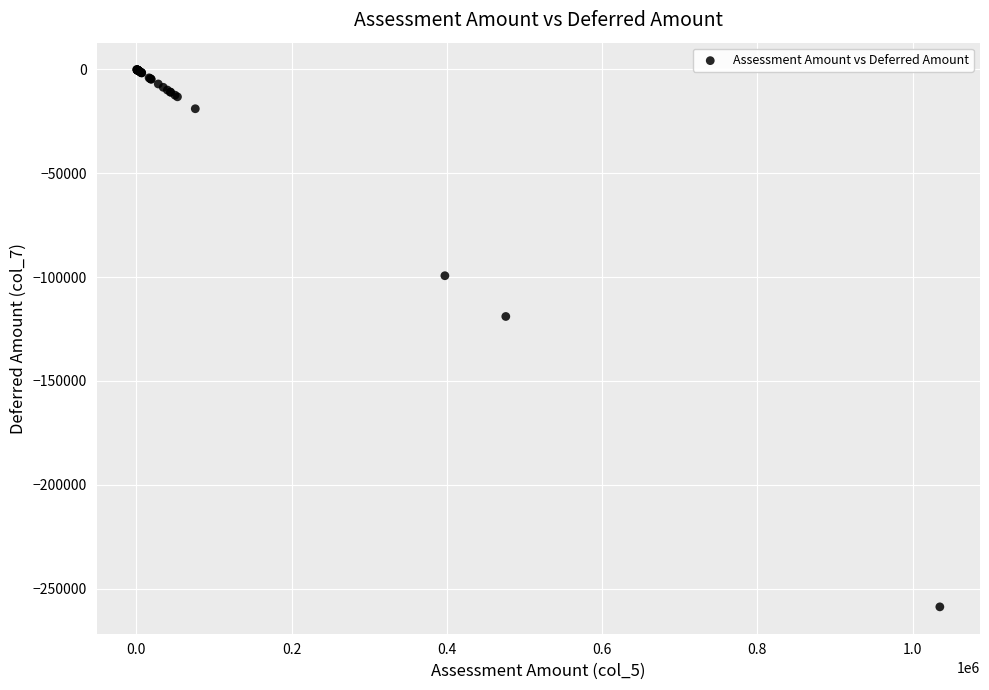

What Y value in the scatter plot is closest to -129451?

-118994.4